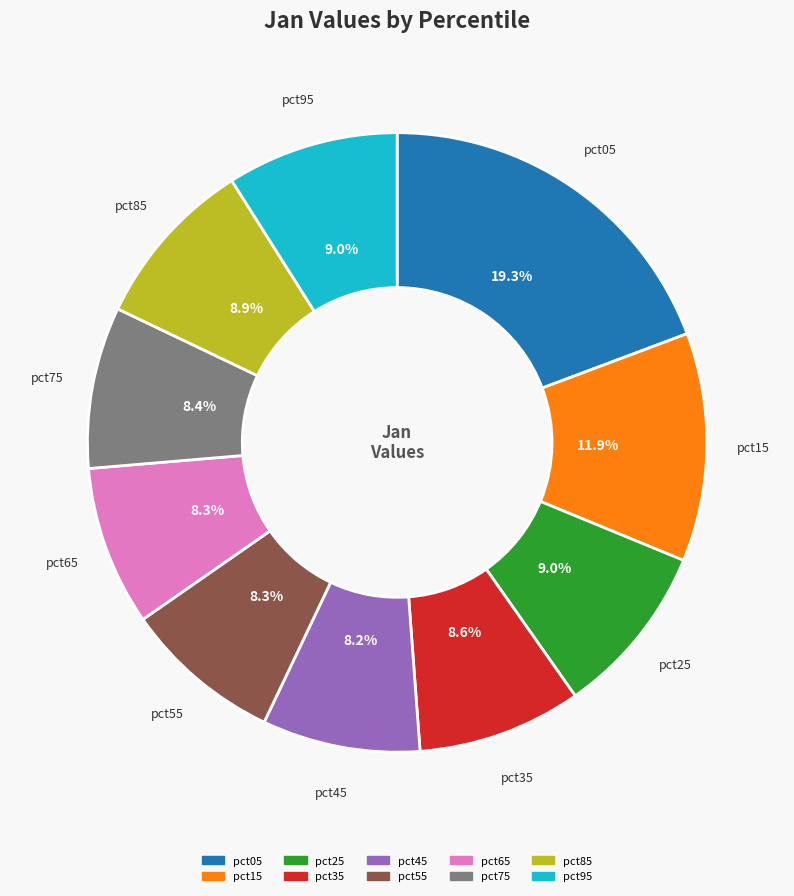

How many segments does this pie chart have?

10